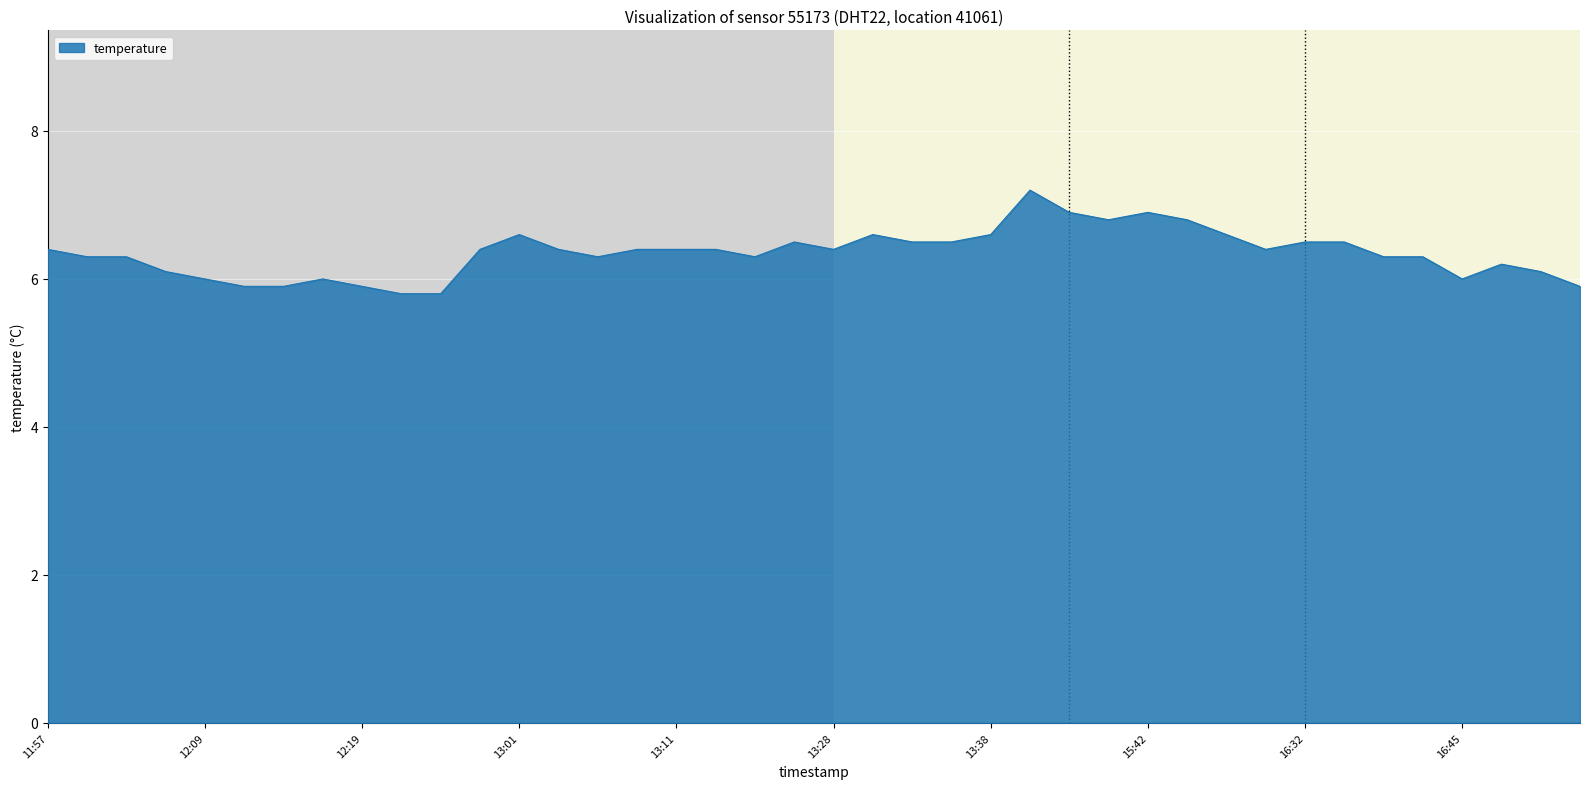

What is the maximum value shown in the chart?

7.2